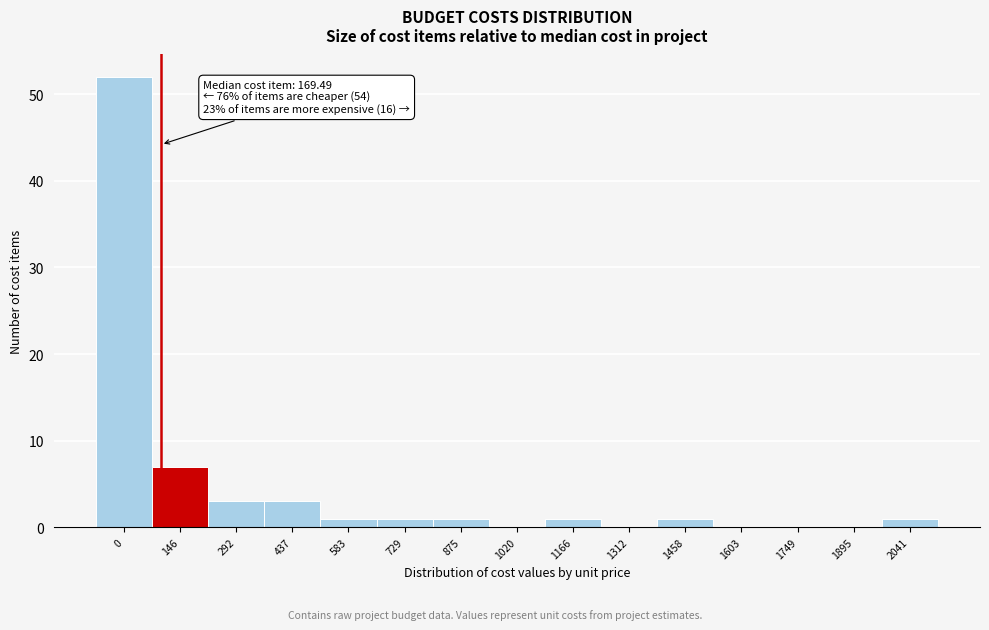

Reading left to right, what are all the values shown in this chart?

0=52	146=7	292=3	437=3	583=1	729=1	875=1	1020=0	1166=1	1312=0	1458=1	1603=0	1749=0	1895=0	2041=1